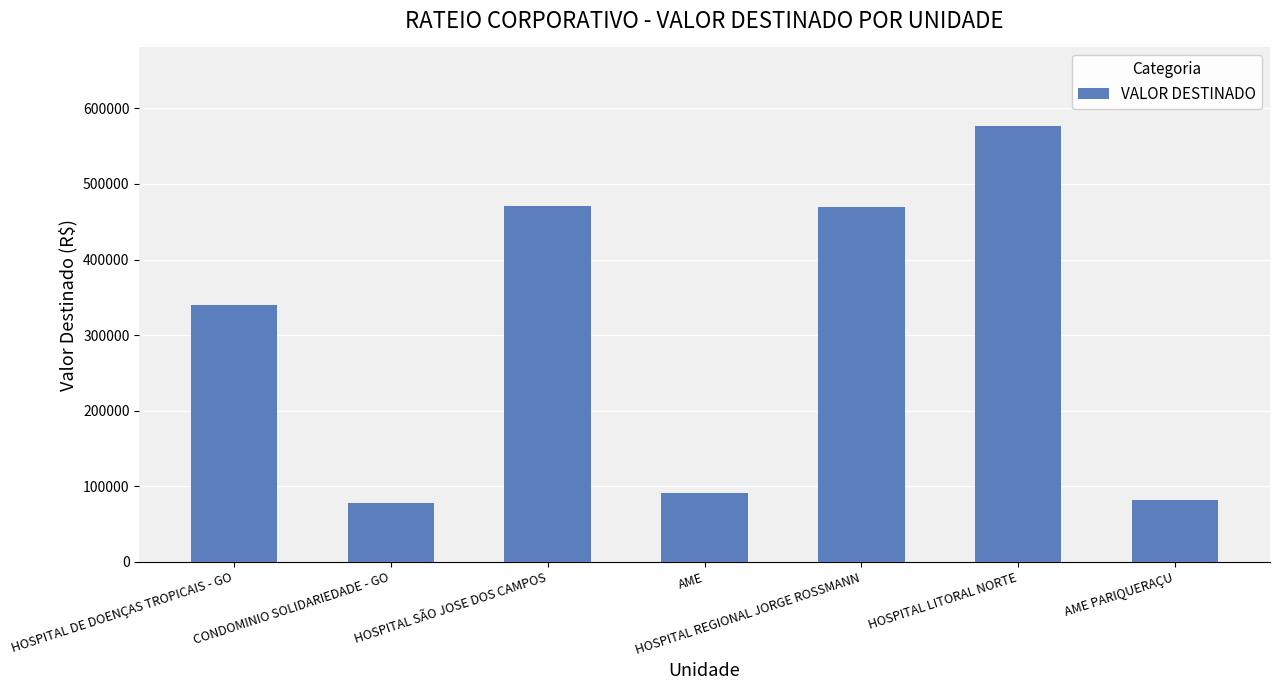

What is the smallest value displayed?

78085.6